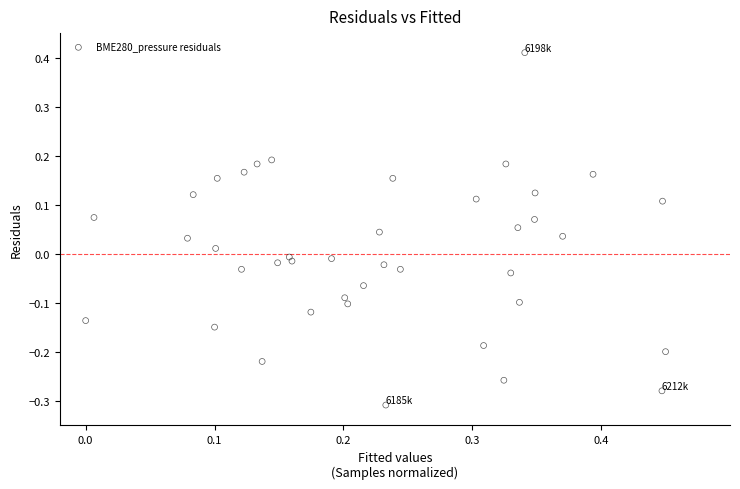

What is the range of X values (max minus min)?

0.5